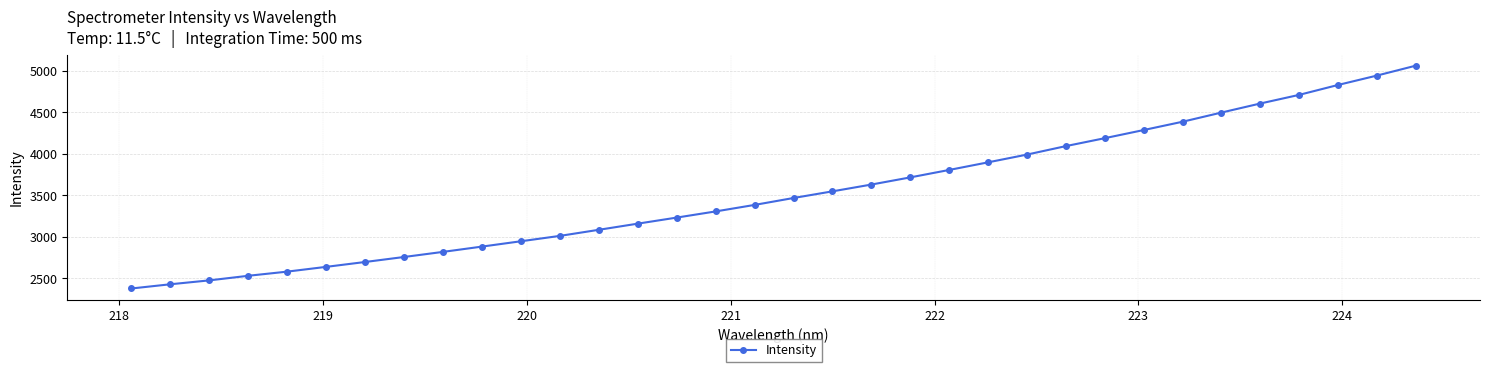

What is the difference between the second highest and minimum values?

2567.0